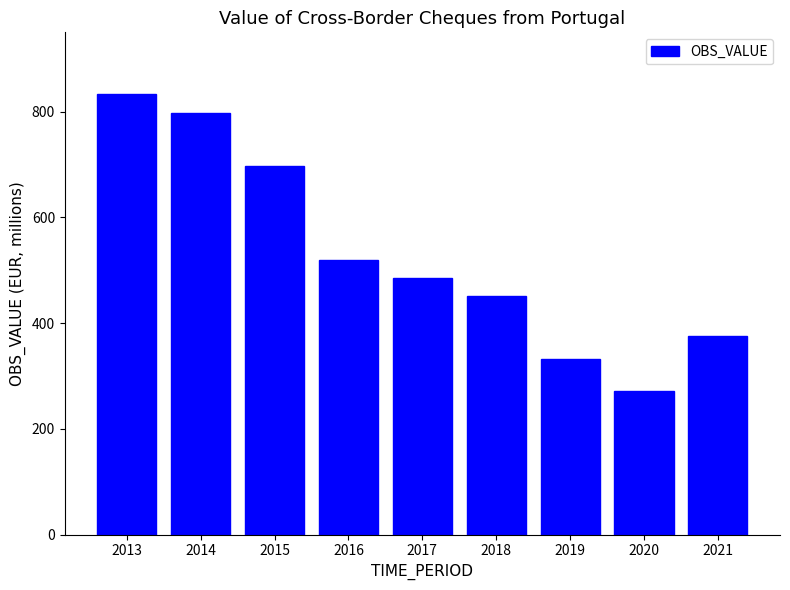

What is the value of the 1st bar from the left?

832.8